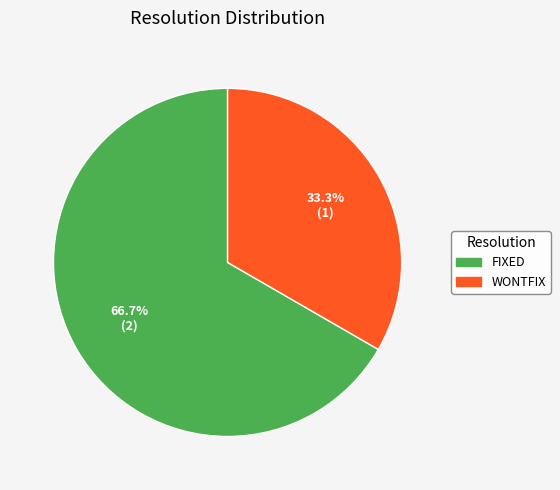

Count the number of slices in the pie.

2